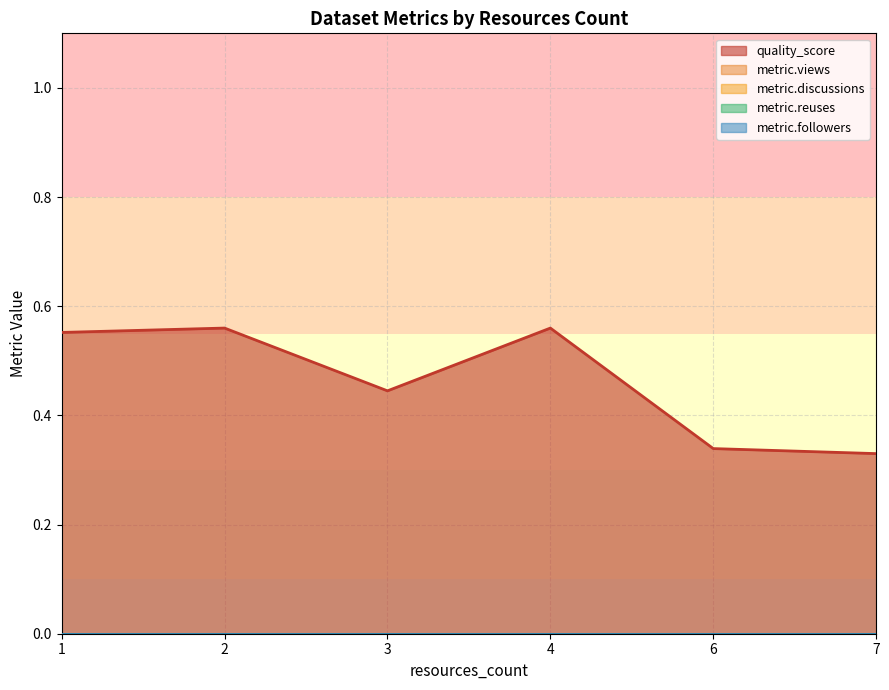

True or false: metric.discussions and metric.reuses cross at least once.

False